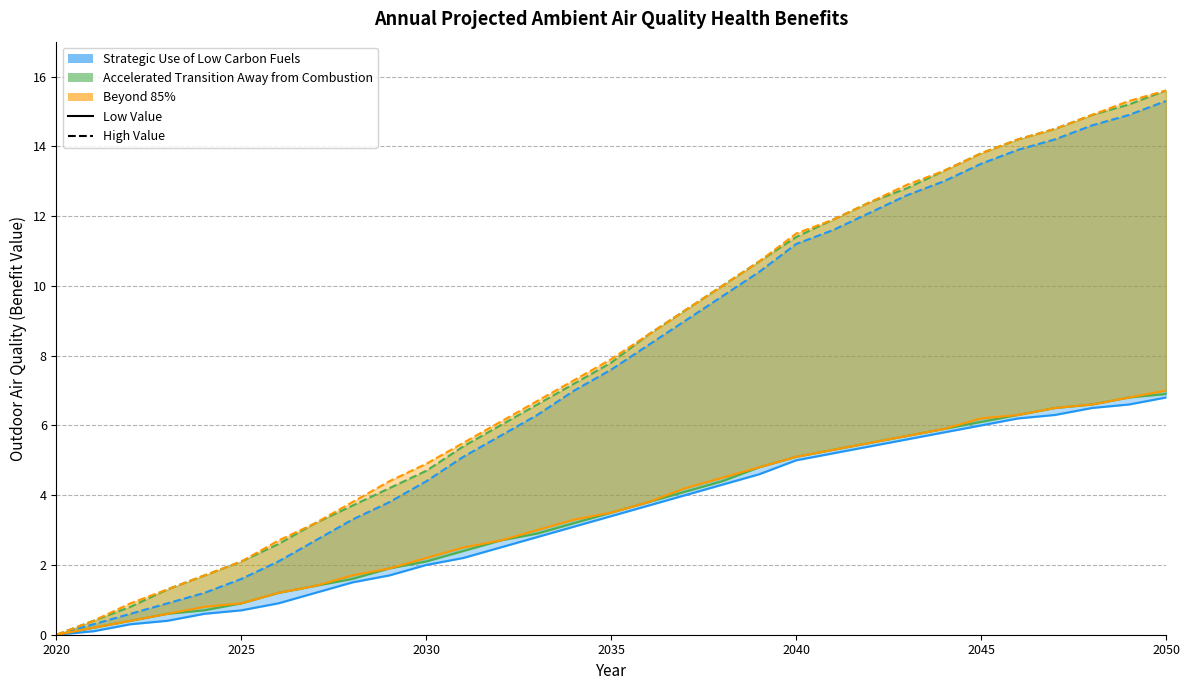

What is the difference between the maximum and minimum values in the Beyond 85% - Low series?

7.0